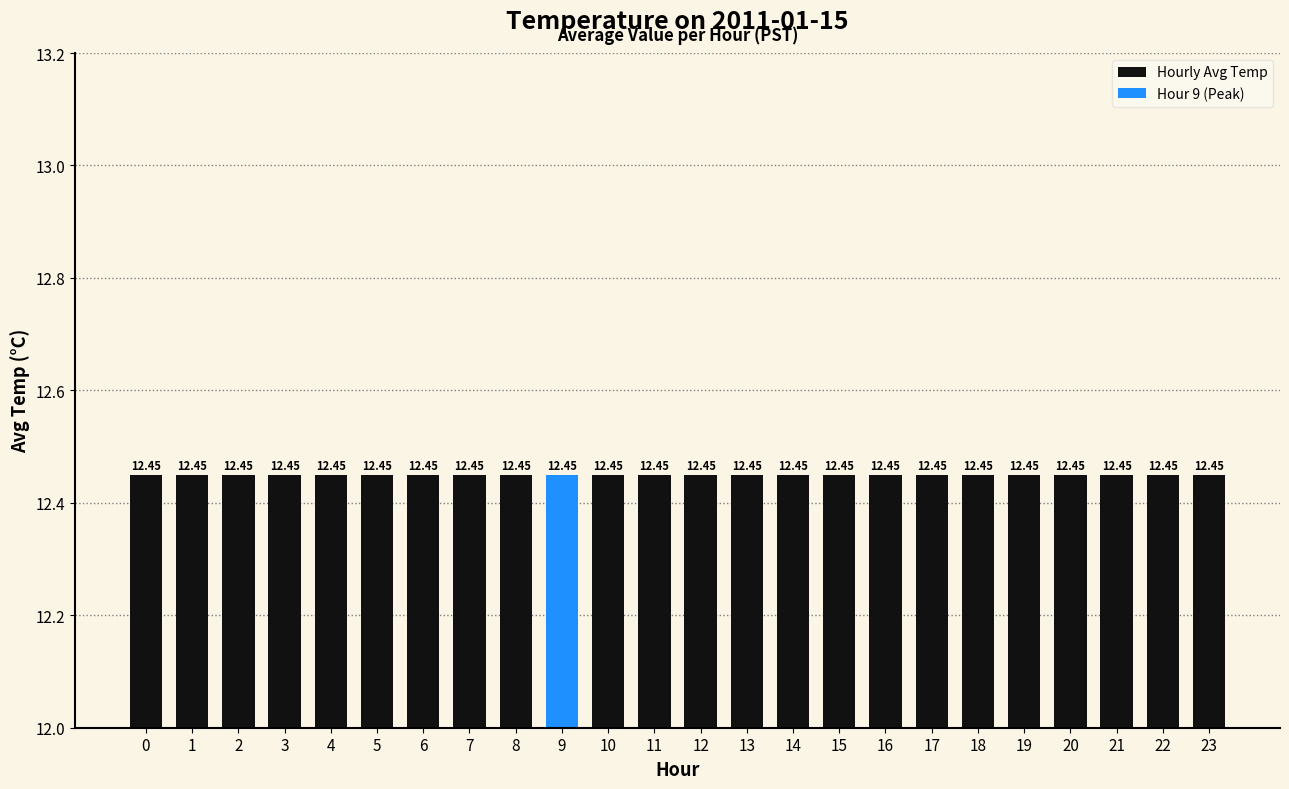

Read the value at 1.

12.5